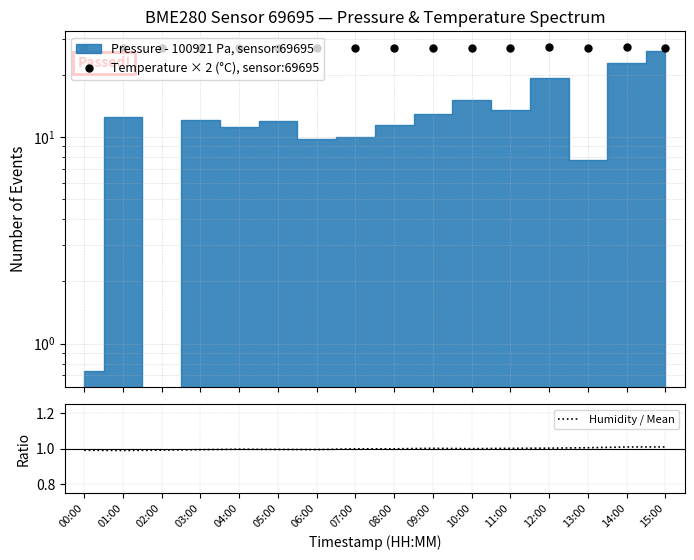

What is the label of the 7th point from the right?

09:00